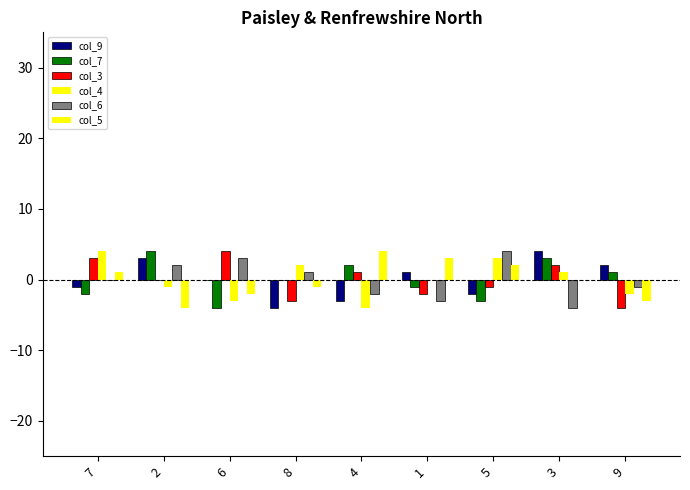

What is the difference between the maximum and minimum values in the col_3 series?

8